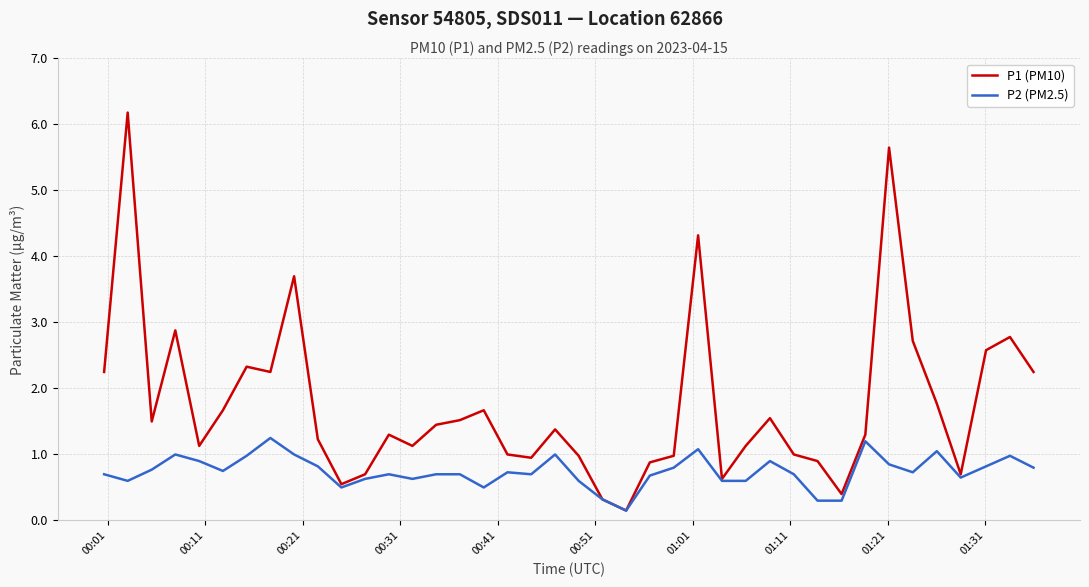

List the series in order of their overall mean, highest first.

P1 (PM10), P2 (PM2.5)